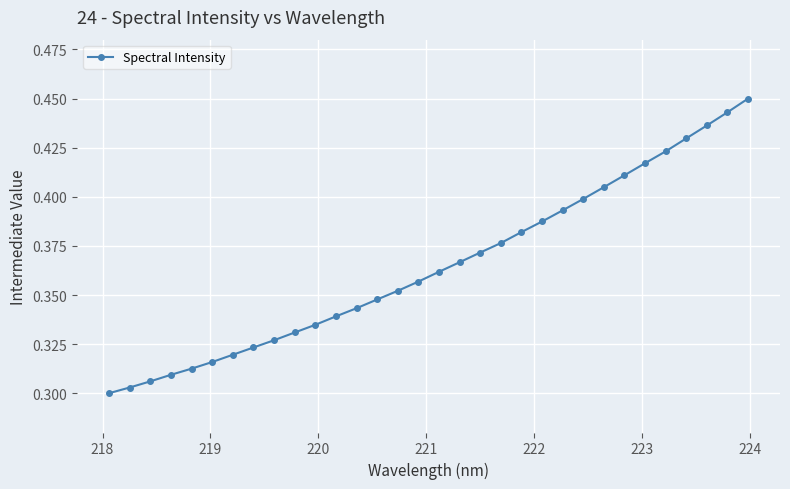

How many lines are shown in the chart?

1